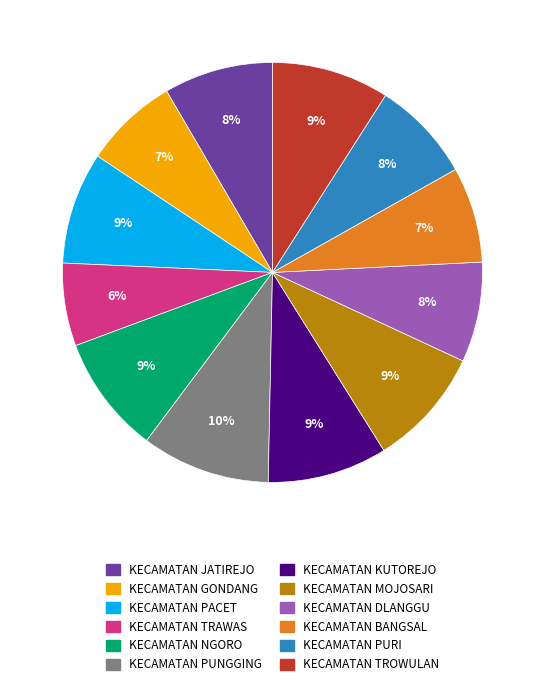

To the nearest percent, what percentage of the pie is KECAMATAN TRAWAS?

6%